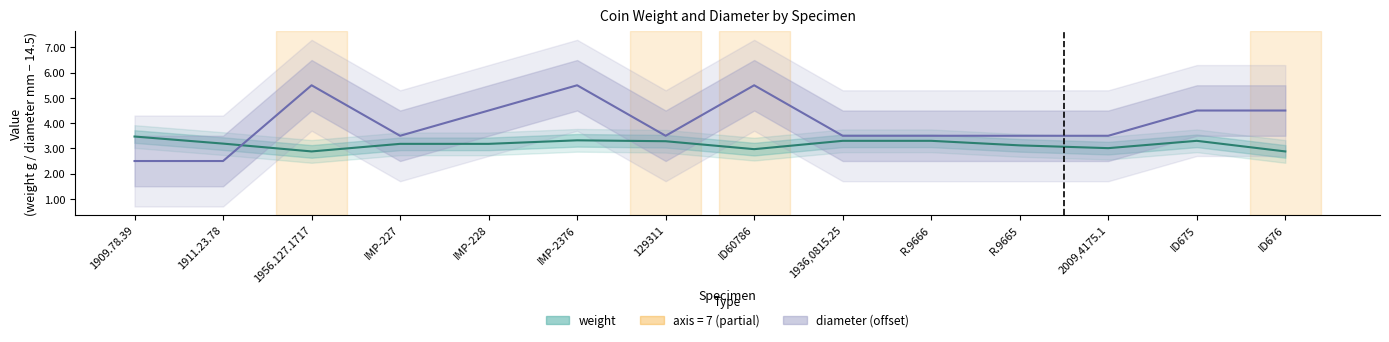

Between which two adjacent categories do diameter (offset −14.5) and weight first intersect?

1911.23.78 and 1956.127.1717